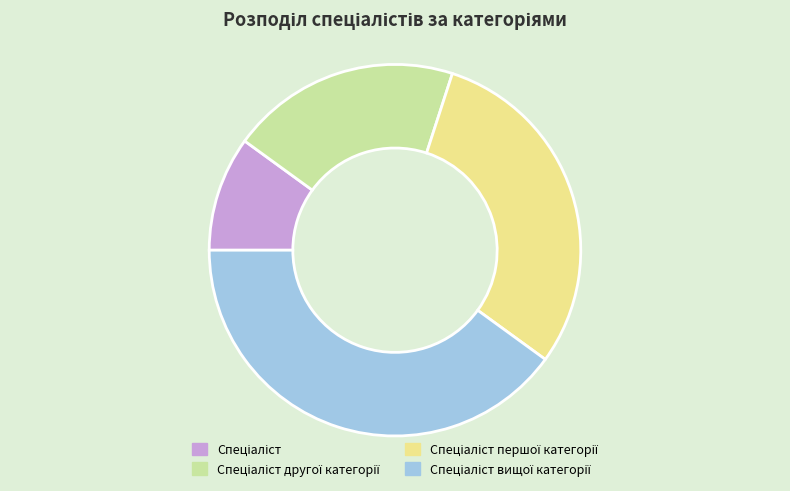

Does any single category account for the majority?

No